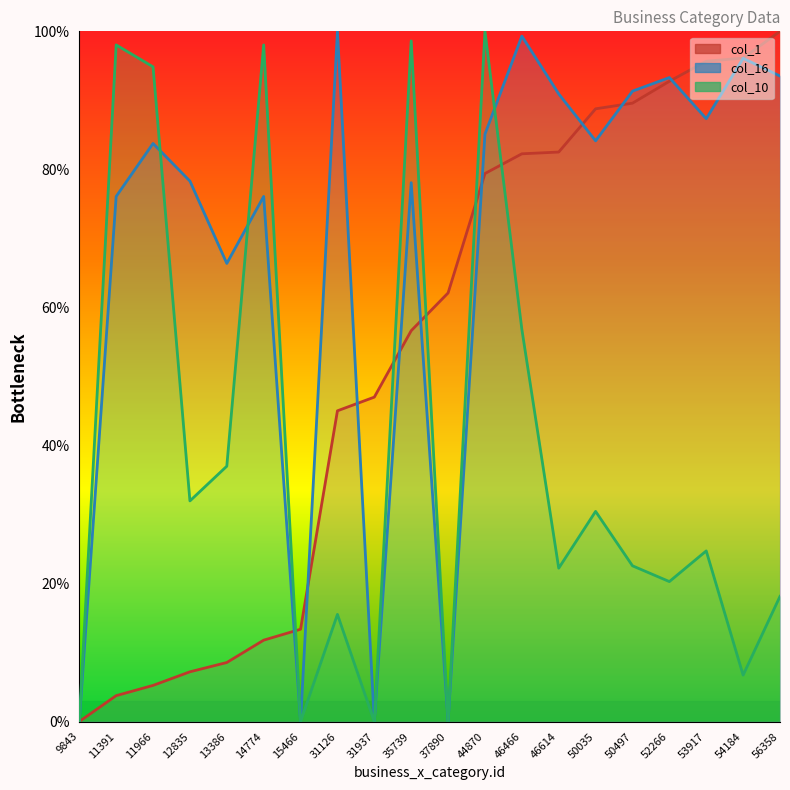

What is the total value across all series at 46466?

238.4